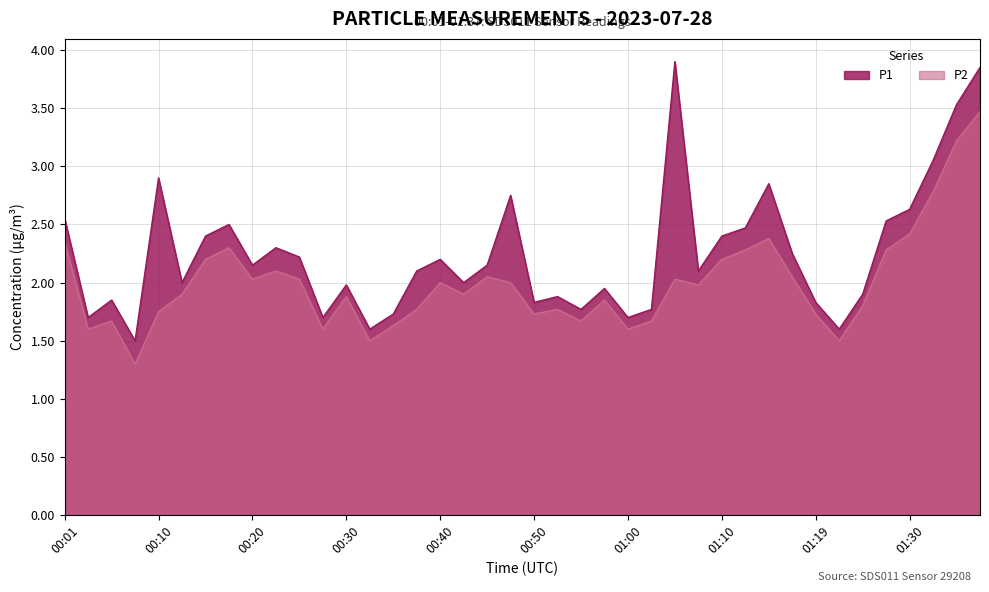

In P2, how many points are lower than both neighbors (excluding endpoints)?

11